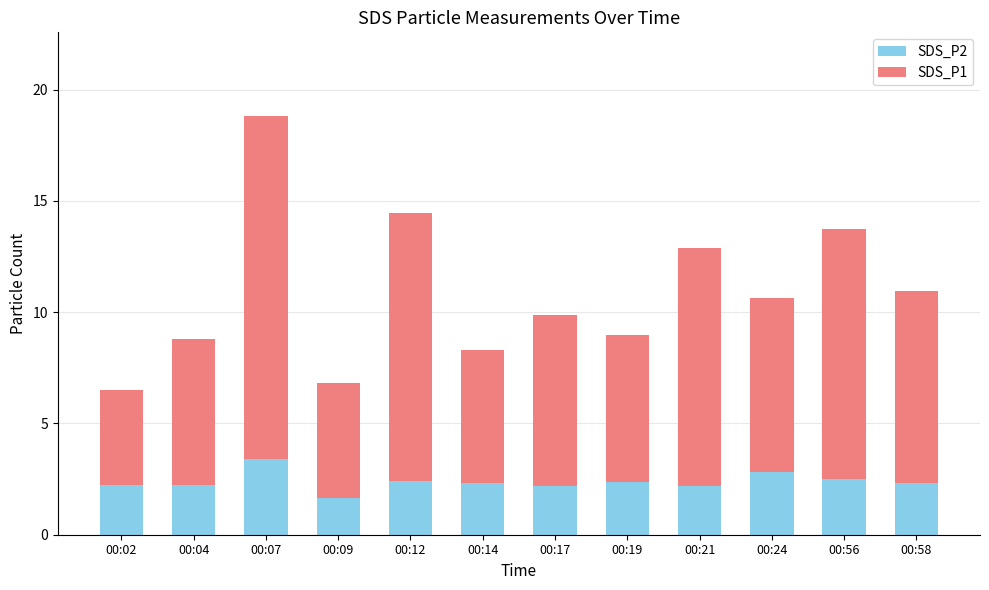

Which category has the highest value in the SDS_P2 series?

00:07